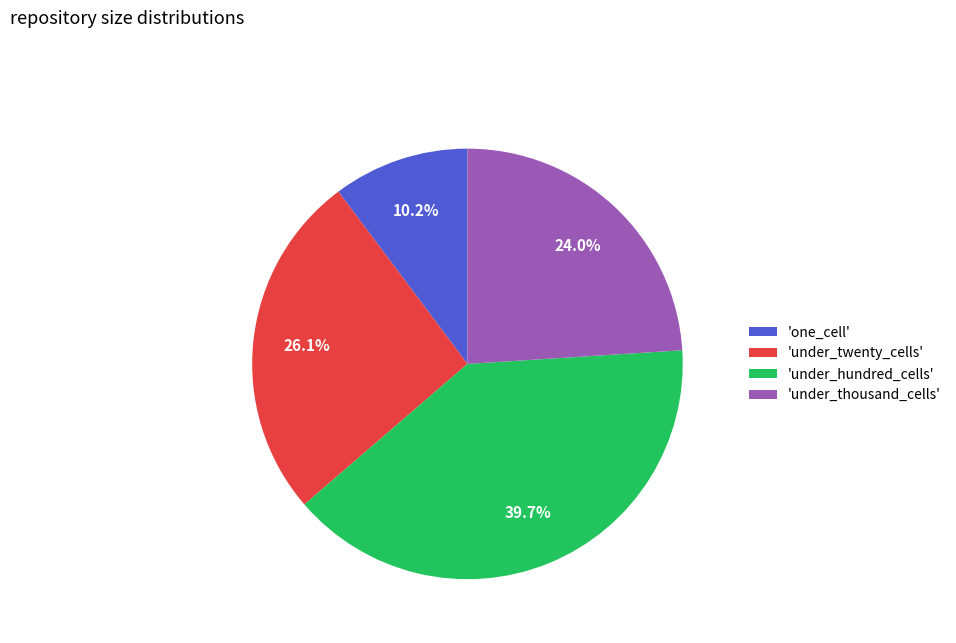

What is the largest slice in the pie chart?

'under_hundred_cells'